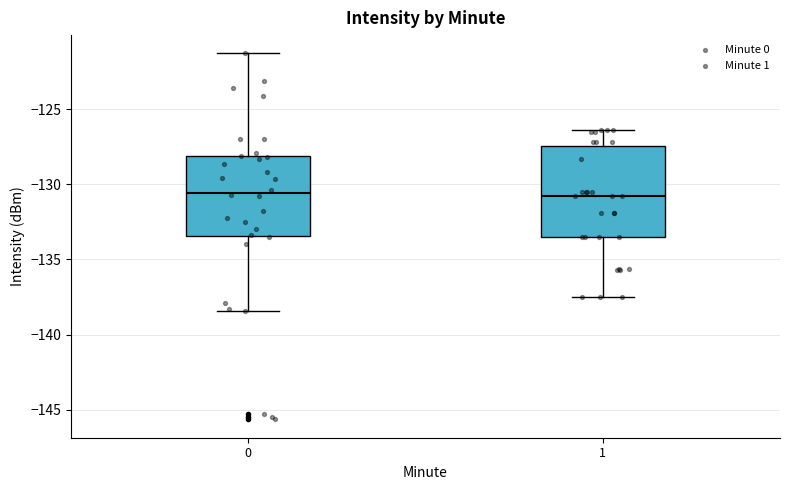

Where does the upper whisker of the box at x = 0 end on the y-axis? The values are not printed on the chart, so give them approximately, as read against the axis.

-121.5